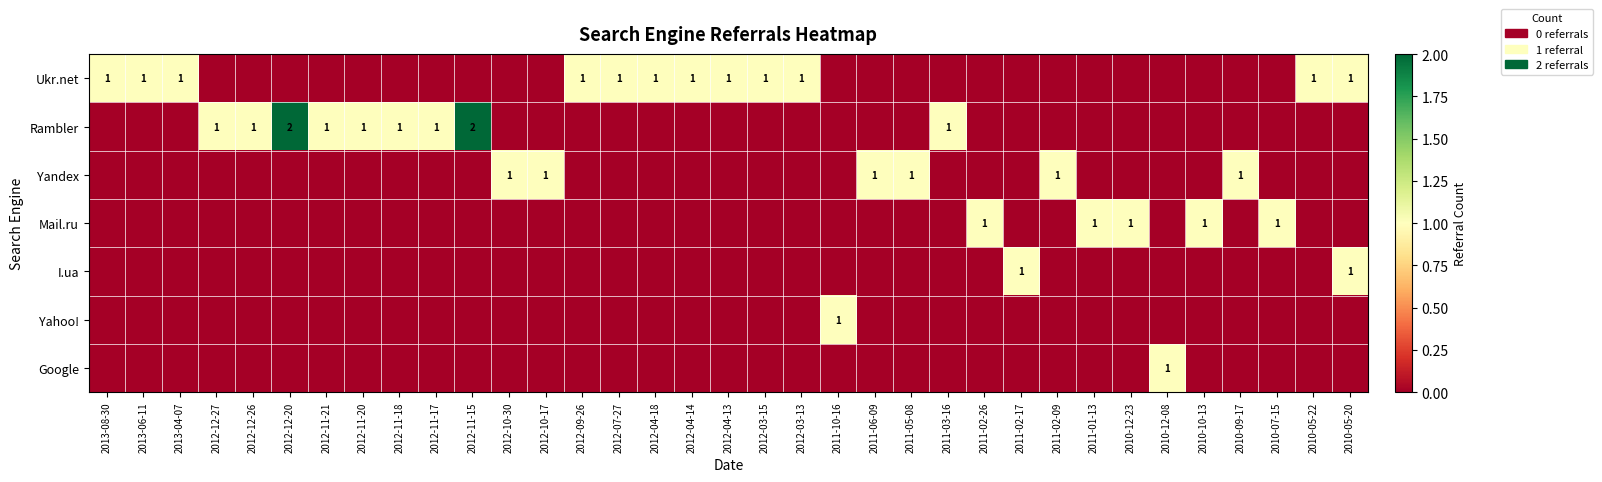

List the labels in order of Ukr.net value, largest first.

2013-08-30, 2013-06-11, 2013-04-07, 2012-09-26, 2012-07-27, 2012-04-18, 2012-04-14, 2012-04-13, 2012-03-15, 2012-03-13, 2010-05-22, 2010-05-20, 2012-12-27, 2012-12-26, 2012-12-20, 2012-11-21, 2012-11-20, 2012-11-18, 2012-11-17, 2012-11-15, 2012-10-30, 2012-10-17, 2011-10-16, 2011-06-09, 2011-05-08, 2011-03-16, 2011-02-26, 2011-02-17, 2011-02-09, 2011-01-13, 2010-12-23, 2010-12-08, 2010-10-13, 2010-09-17, 2010-07-15